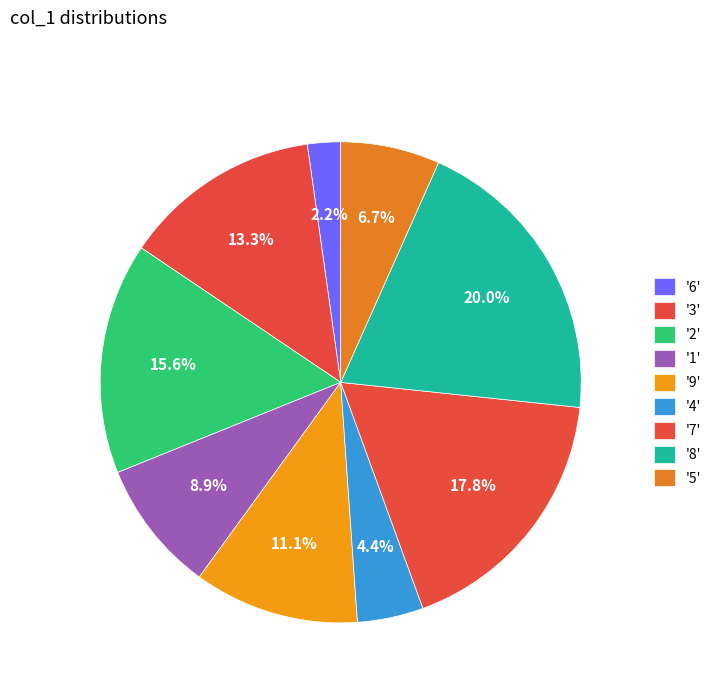

Which slice is the largest?

8